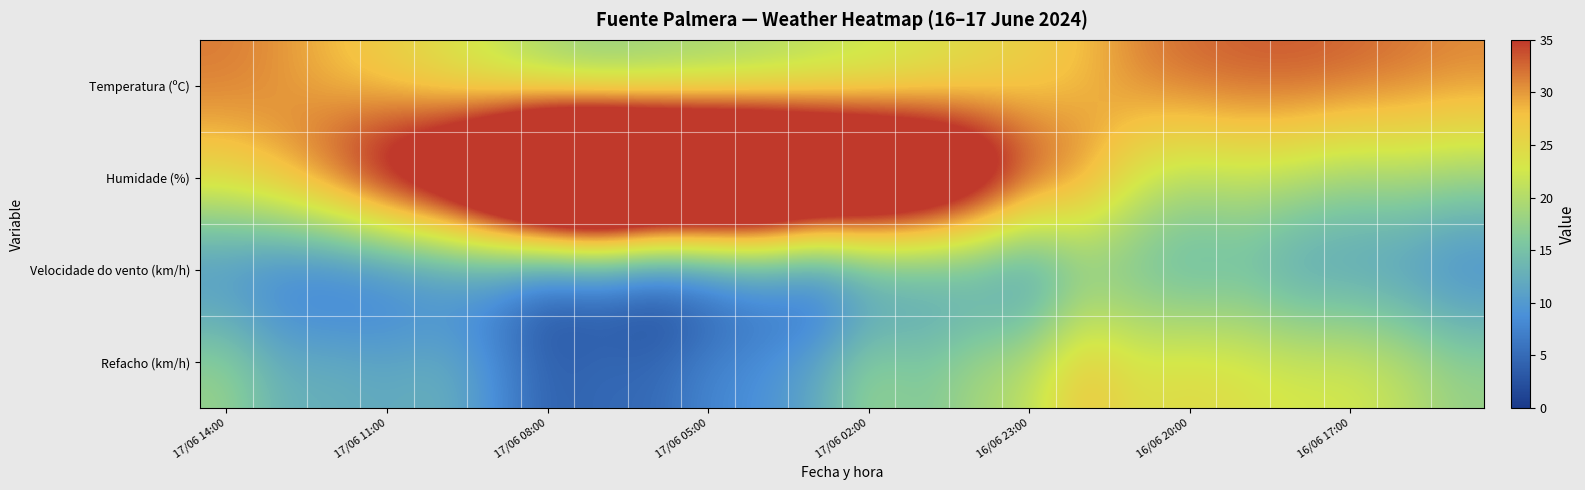

Reading left to right, transcribe all the data shown in this chart.

Temperatura (ºC): 31.7	30.3	28.0	25.9	23.4	20.6	17.6	16.2	17.0	17.6	18.5	19.8	21.0	22.5	24.2	26.0	27.9	31.2	32.7	33.3	33.5	33.0	32.1	31.2
Humidade (%): 26.0	30.0	36.0	43.0	49.0	59.0	73.0	77.0	73.0	71.0	68.0	63.0	59.0	54.0	47.0	37.0	32.0	23.0	20.0	21.0	20.0	18.0	19.0	18.0
Velocidade do vento (km/h): 7.0	5.0	4.0	5.0	6.0	6.0	2.0	3.0	0.0	2.0	5.0	2.0	7.0	9.0	9.0	7.0	14.0	14.0	12.0	13.0	10.0	10.0	9.0	7.0
Refacho (km/h): 18.0	13.0	13.0	12.0	13.0	9.0	4.0	5.0	5.0	8.0	9.0	12.0	18.0	16.0	19.0	21.0	28.0	24.0	25.0	24.0	23.0	23.0	21.0	18.0